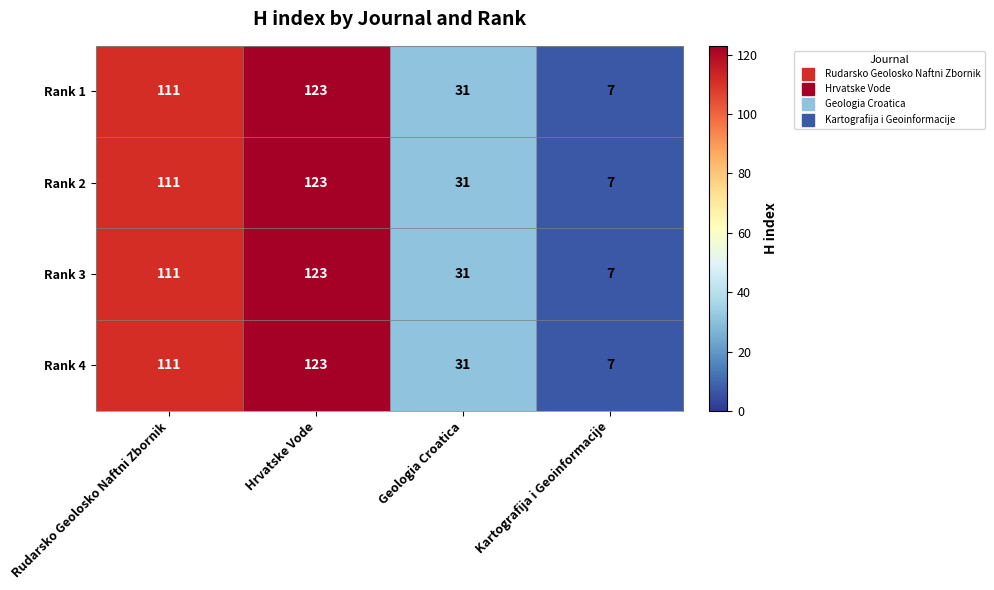

What is the average value of the Rank 2 series?

68